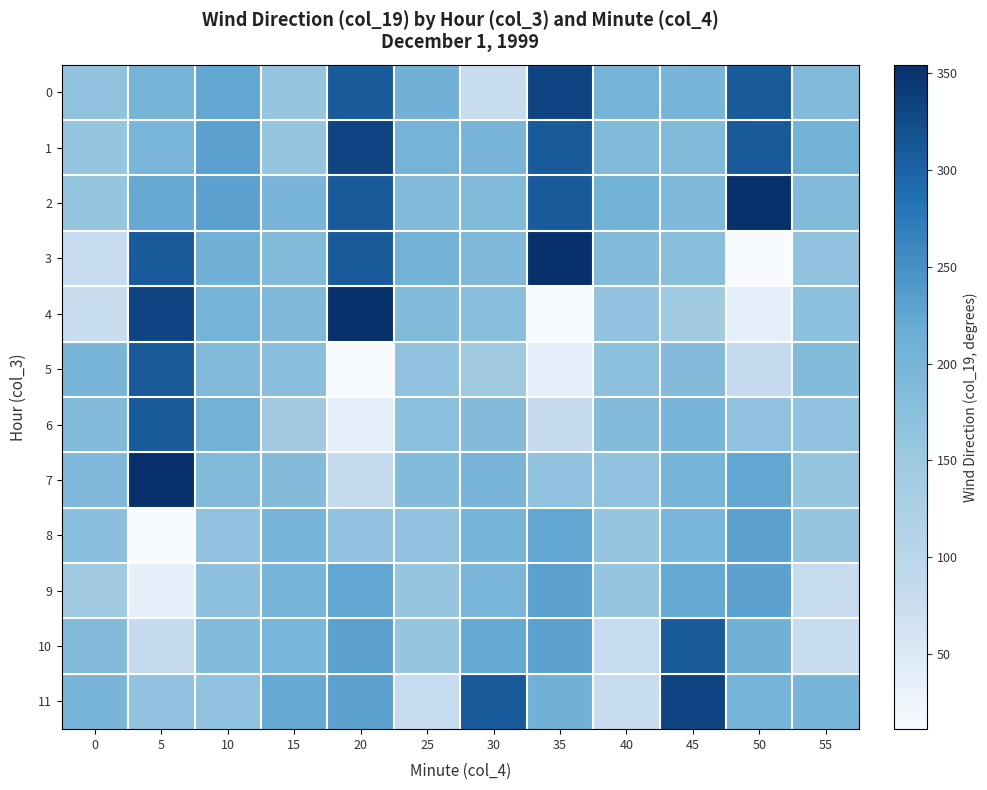

Reading left to right, transcribe all the data shown in this chart.

0: 0=165.2	5=202.9	10=224.5	15=161.2	20=310.0	25=209.4	30=77.4	35=331.9	40=203.4	45=198.7	50=309.8	55=186.1
1: 0=161.2	5=196.6	10=231.9	15=159.0	20=331.9	25=203.4	30=198.7	35=309.8	40=186.1	45=185.9	50=309.9	55=205.9
2: 0=159.0	5=222.4	10=232.0	15=198.7	20=309.8	25=186.1	30=185.9	35=309.9	40=205.9	45=189.6	50=354.5	55=185.8
3: 0=80.9	5=310.0	10=209.4	15=185.9	20=309.9	25=205.9	30=189.6	35=354.5	40=185.8	45=177.4	50=11.2	55=165.7
4: 0=77.4	5=331.9	10=203.4	15=189.6	20=354.5	25=185.8	30=177.4	35=11.2	40=165.7	45=146.5	50=37.5	55=173.2
5: 0=198.7	5=309.8	10=186.1	15=177.4	20=11.2	25=165.7	30=146.5	35=37.5	40=173.2	45=183.2	50=82.0	55=184.6
6: 0=185.9	5=309.9	10=205.9	15=146.5	20=37.5	25=173.2	30=183.2	35=82.0	40=184.6	45=198.8	50=166.2	55=165.2
7: 0=189.6	5=354.5	10=185.8	15=183.2	20=82.0	25=184.6	30=198.8	35=166.2	40=165.2	45=202.9	50=224.5	55=161.2
8: 0=177.4	5=11.2	10=165.7	15=198.8	20=166.2	25=165.2	30=202.9	35=224.5	40=161.2	45=196.6	50=231.9	55=159.0
9: 0=146.5	5=37.5	10=173.2	15=202.9	20=224.5	25=161.2	30=196.6	35=231.9	40=159.0	45=222.4	50=232.0	55=80.9
10: 0=183.2	5=82.0	10=184.6	15=196.6	20=231.9	25=159.0	30=222.4	35=232.0	40=80.9	45=310.0	50=209.4	55=77.4
11: 0=198.8	5=166.2	10=165.2	15=222.4	20=232.0	25=80.9	30=310.0	35=209.4	40=77.4	45=331.9	50=203.4	55=198.7